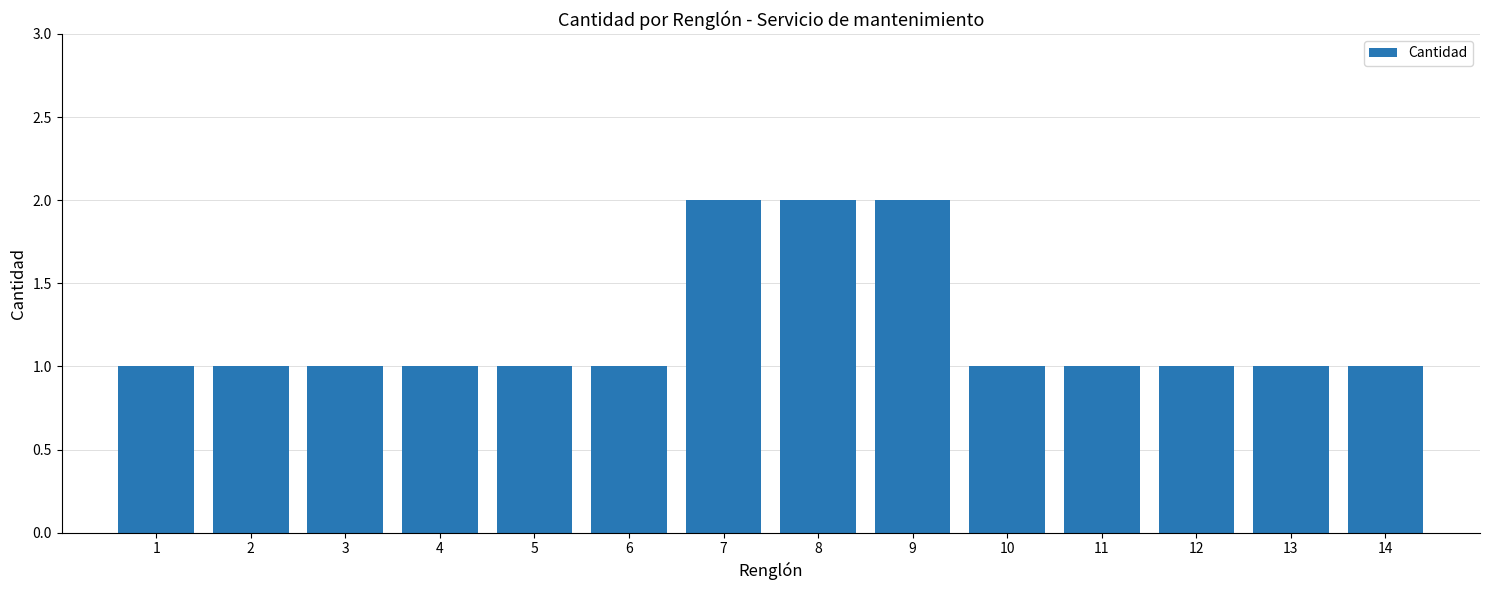

What is the difference between the values at 2 and 9?

1